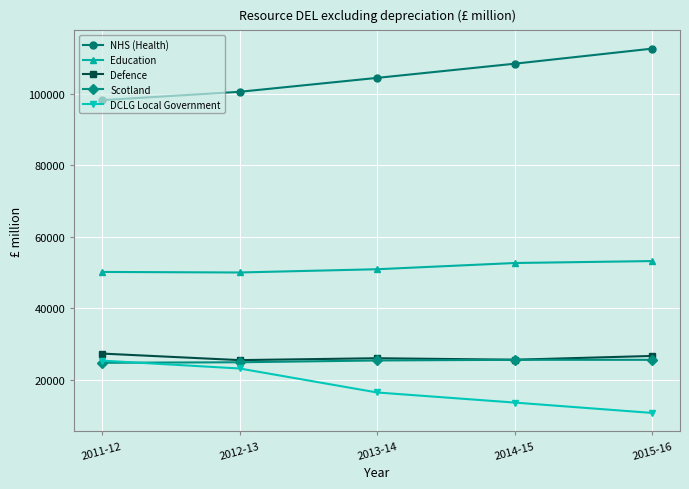

List the labels in order of NHS (Health) value, largest first.

2015-16, 2014-15, 2013-14, 2012-13, 2011-12